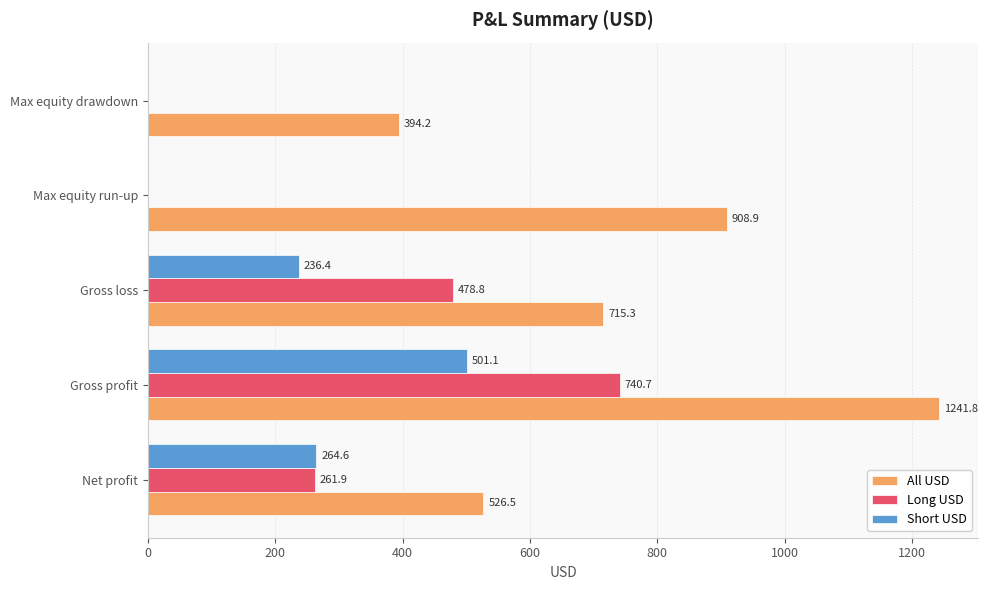

True or false: All USD has a value of 715.3 at Gross loss.

True